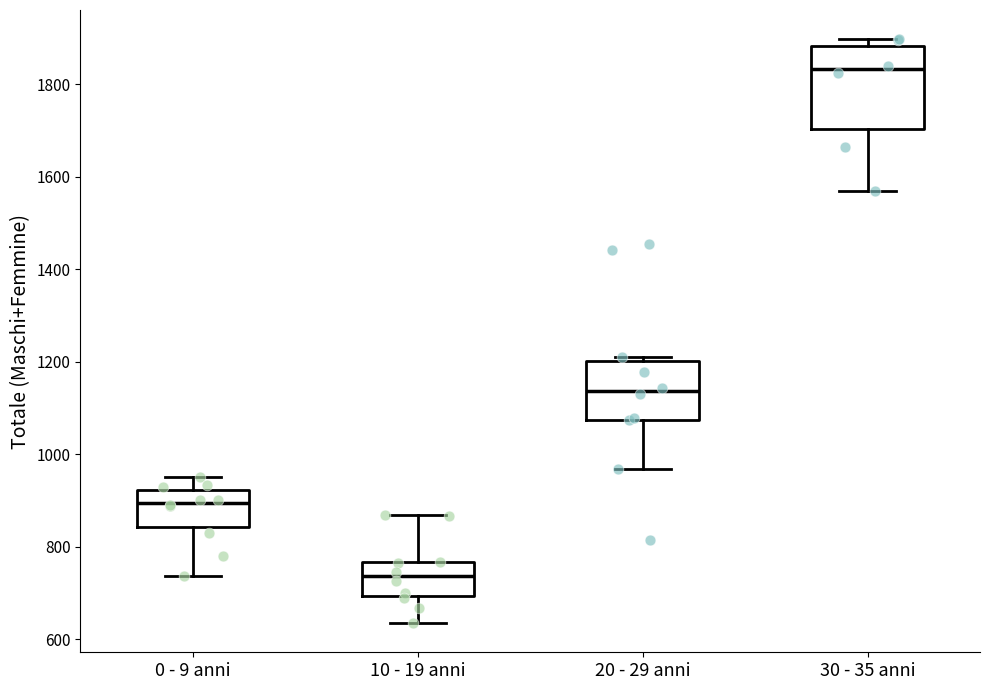

Reading left to right, read every box against the y-axis: the position of its median line, the range the box covers, and the ends of its whiskers. The values are not printed on the chart, so give them approximately, as read against the axis.

0 - 9 anni: median 900, box 840 to 920, whiskers 740 to 960
10 - 19 anni: median 740, box 700 to 760, whiskers 640 to 860
20 - 29 anni: median 1140, box 1080 to 1200, whiskers 960 to 1220
30 - 35 anni: median 1840, box 1700 to 1880, whiskers 1560 to 1900